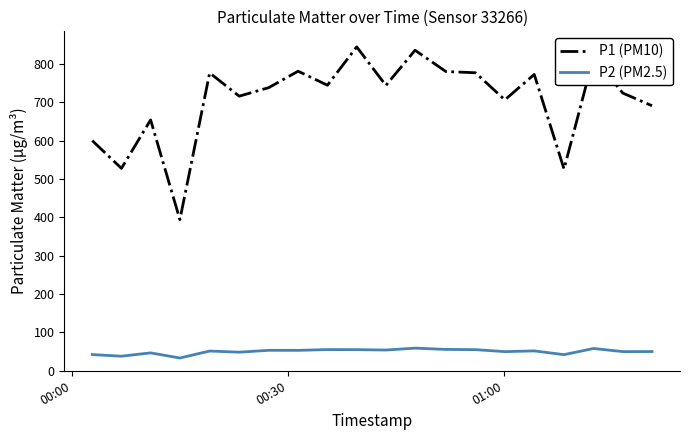

Which series has the widest spread of values?

P1 (PM10)